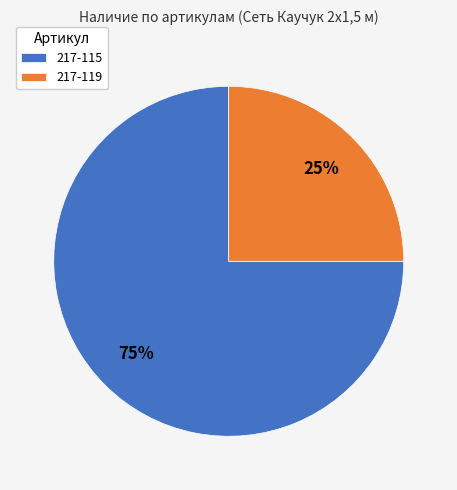

Which slice is the smallest?

217-119